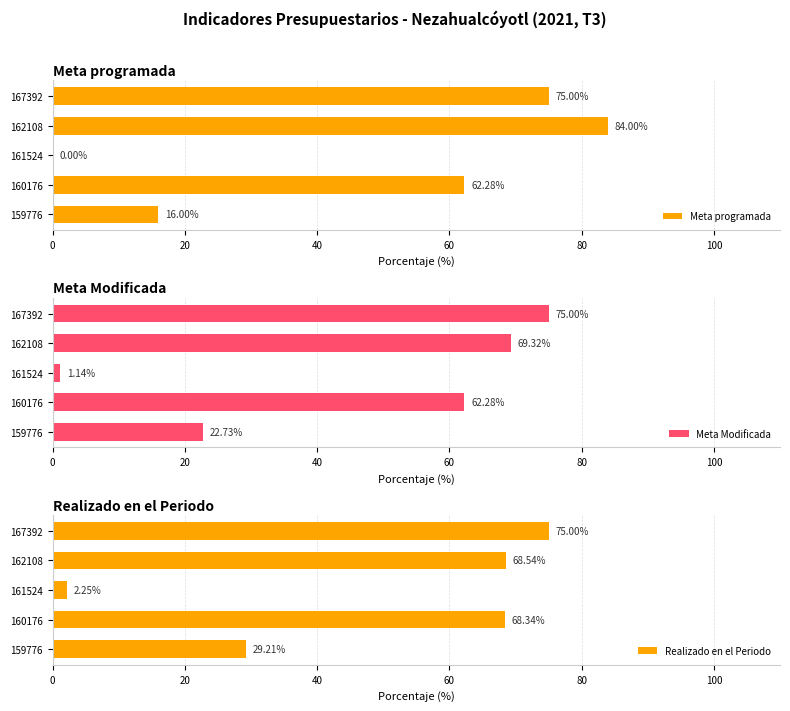

What is the sum of the Meta programada values at 162108 and 161524?

84.0